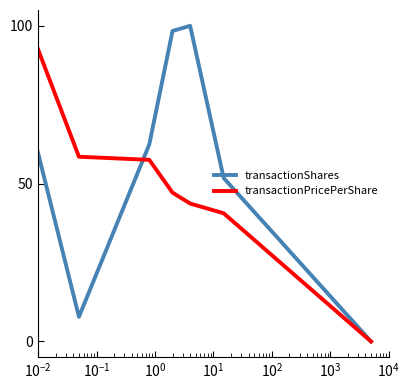

True or false: transactionPricePerShare has more than 2 interior local peaks.

False